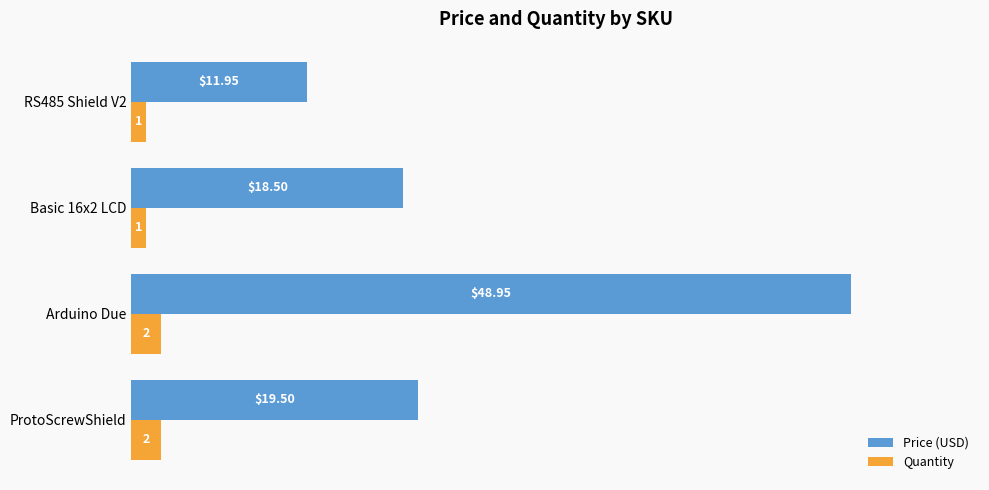

Is the value of Price (USD) at Basic 16x2 LCD greater than the value of Quantity at RS485 Shield V2?

Yes